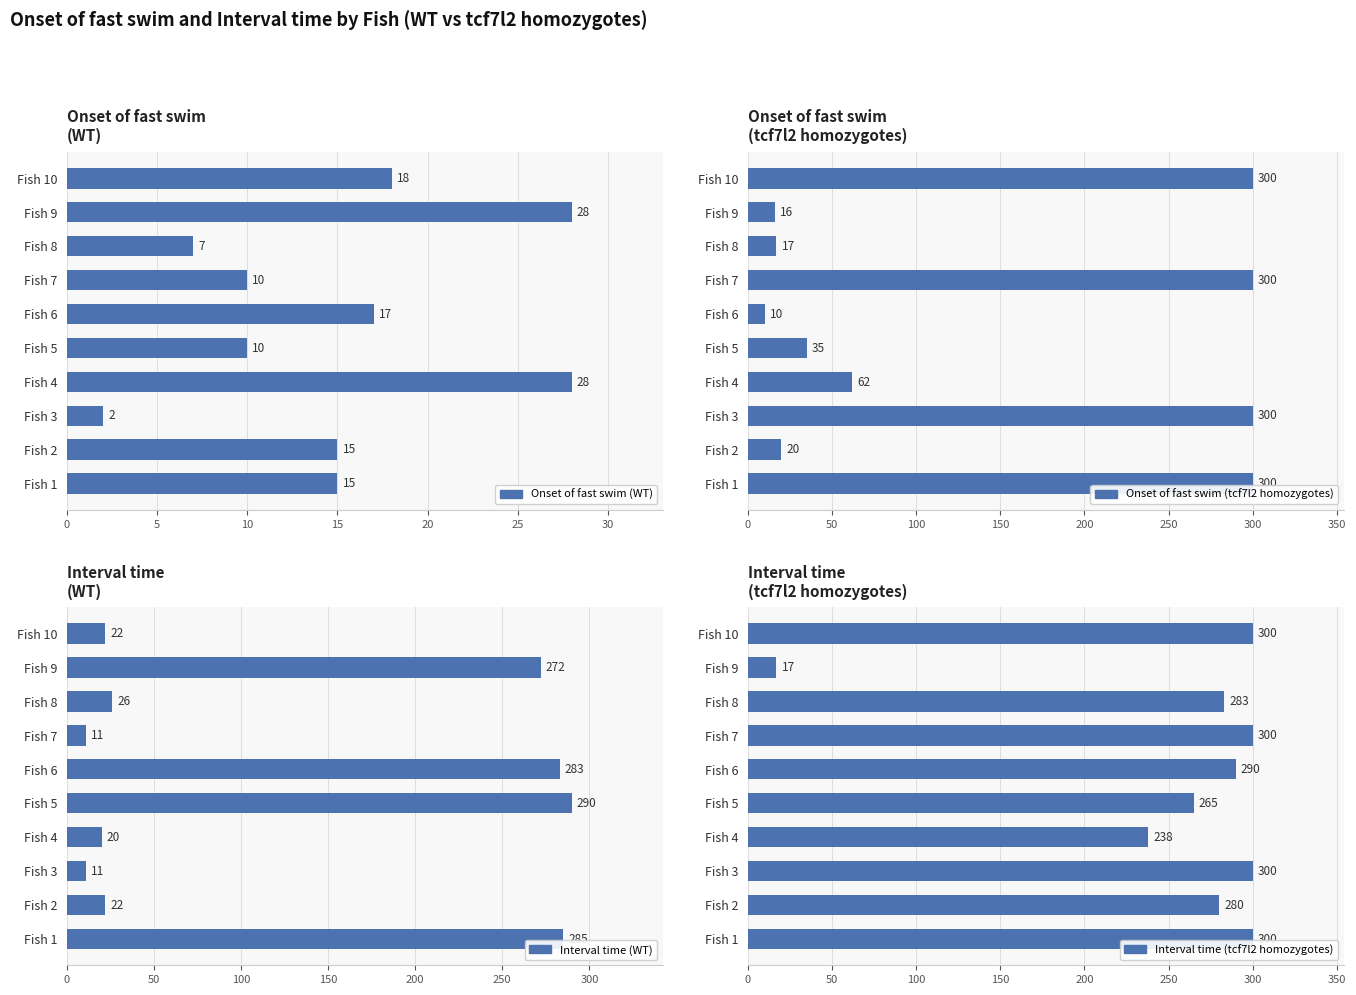

At how many categories does at least one series exceed 265?

9